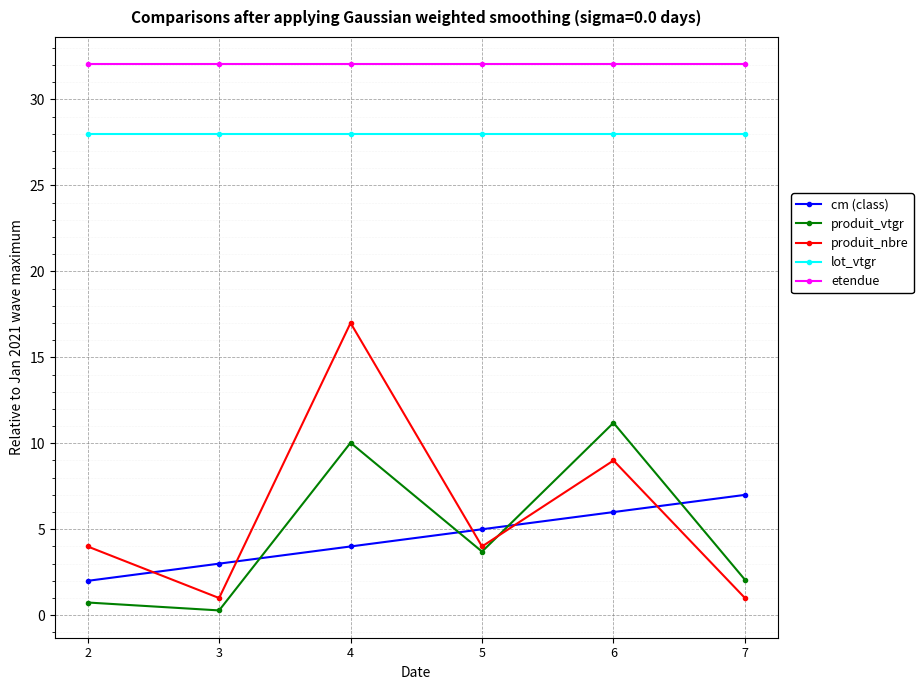

What is the value of the produit_nbre point at the 4th from the left?

4.0